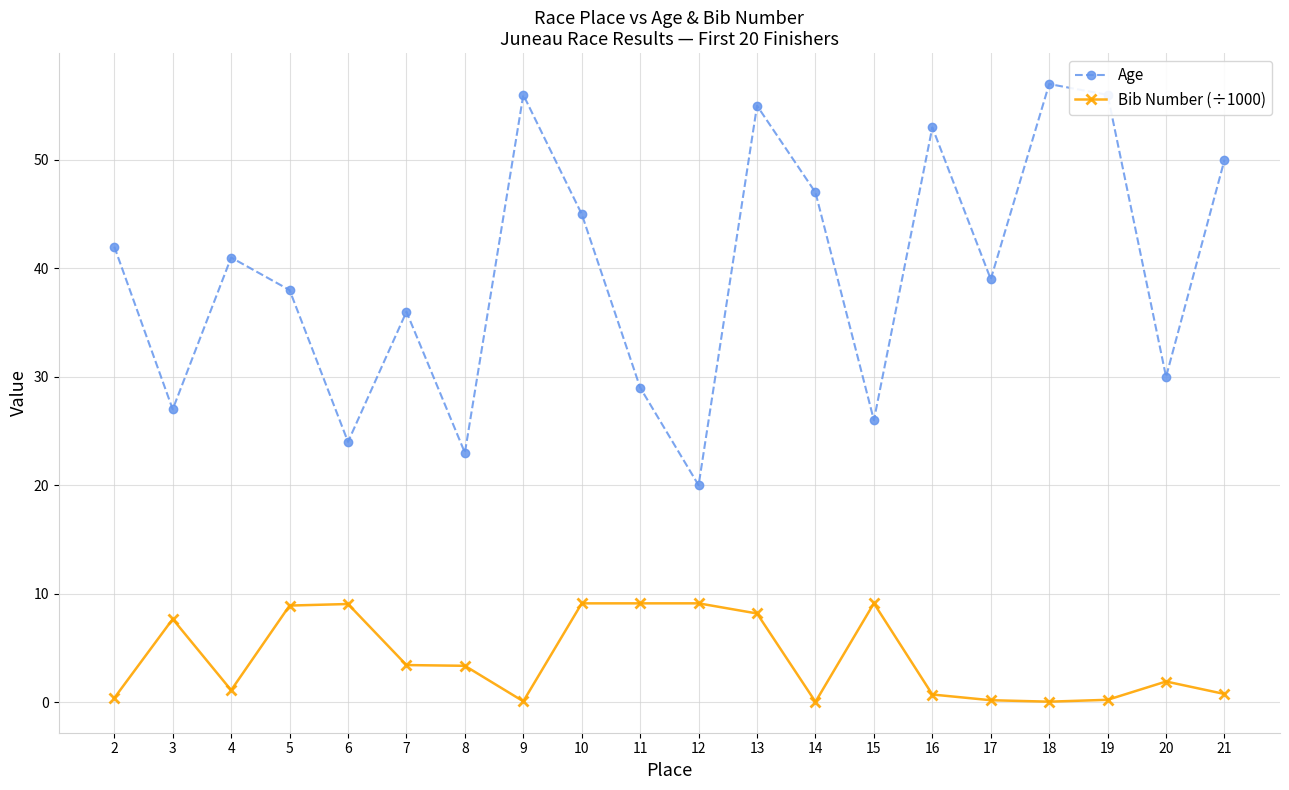

True or false: Bib Number (÷1000) has a value of 5.2 at 15.

False